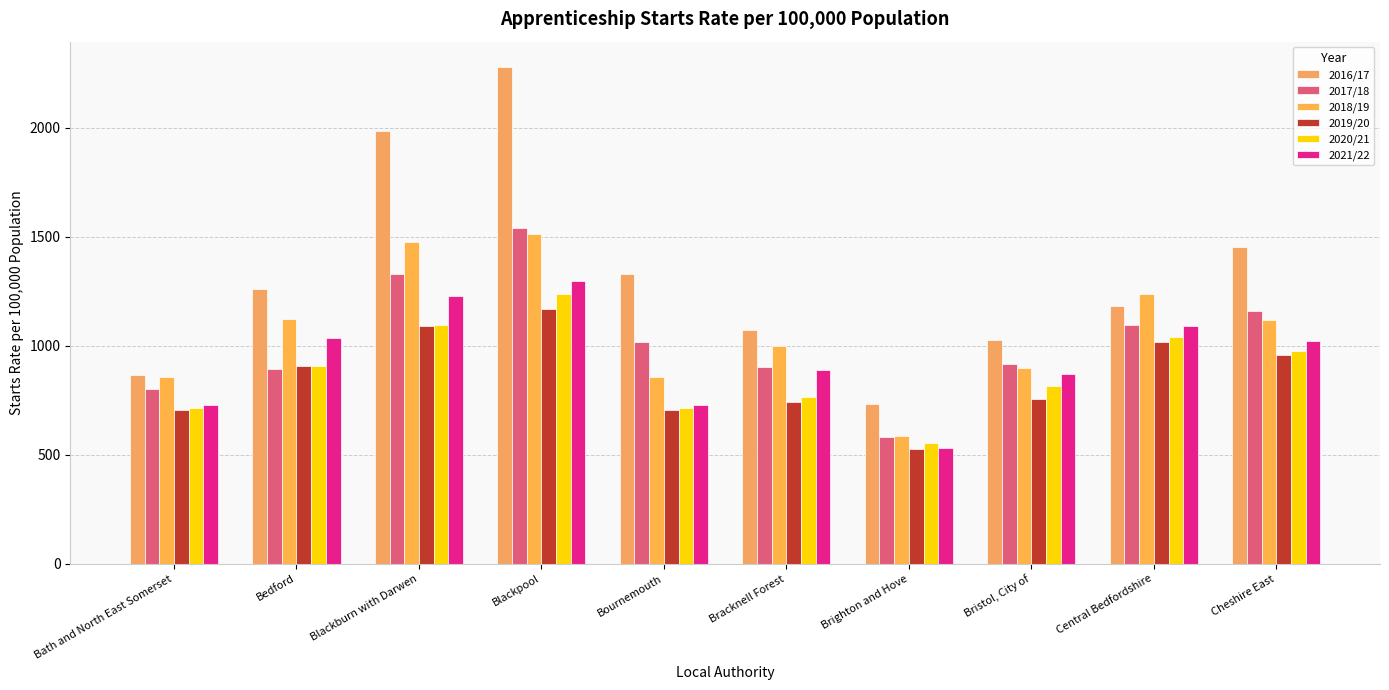

Does the chart contain stacked bars?

No